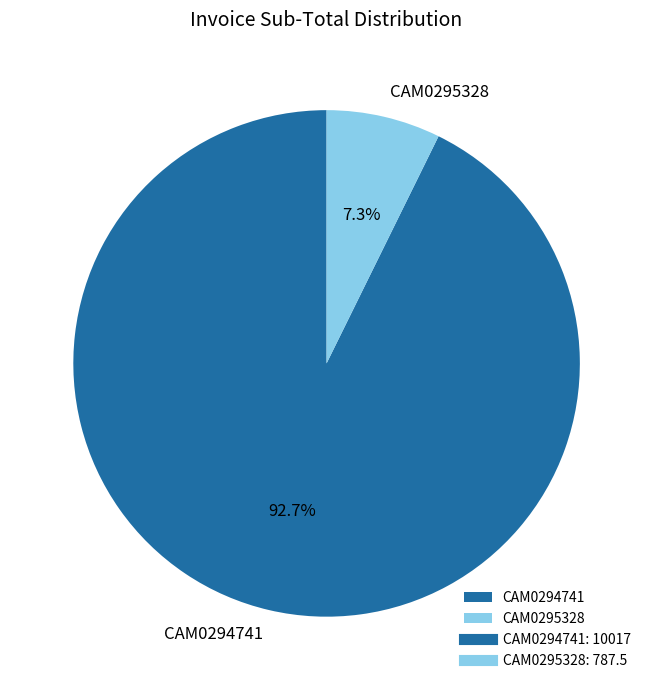

What percentage is NOT represented by CAM0295328?

92.7%